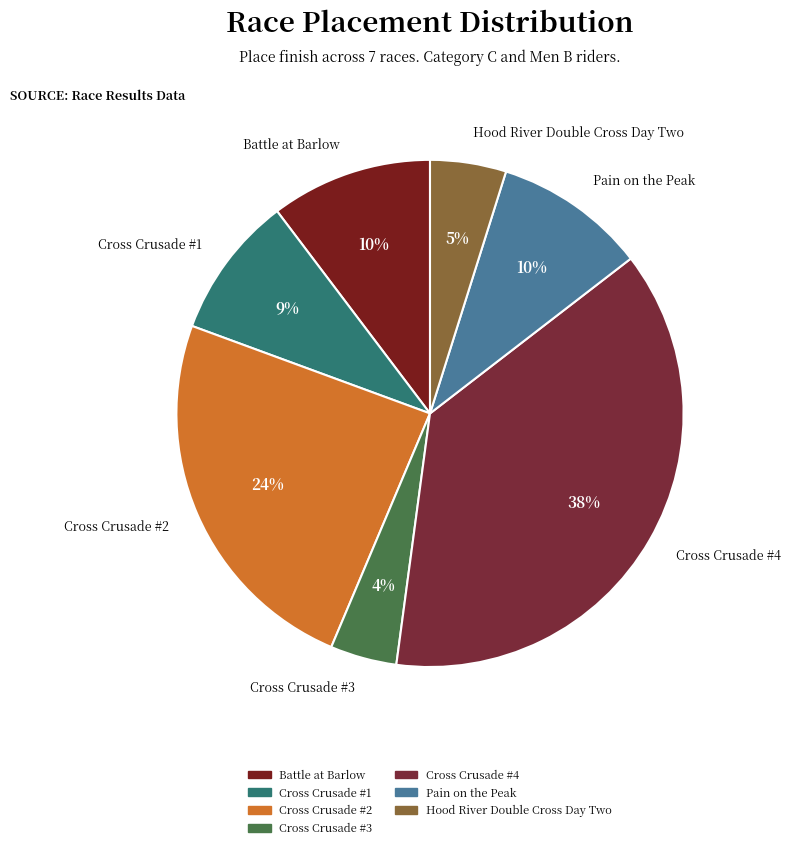

To the nearest percent, what is the average slice percentage?

14%